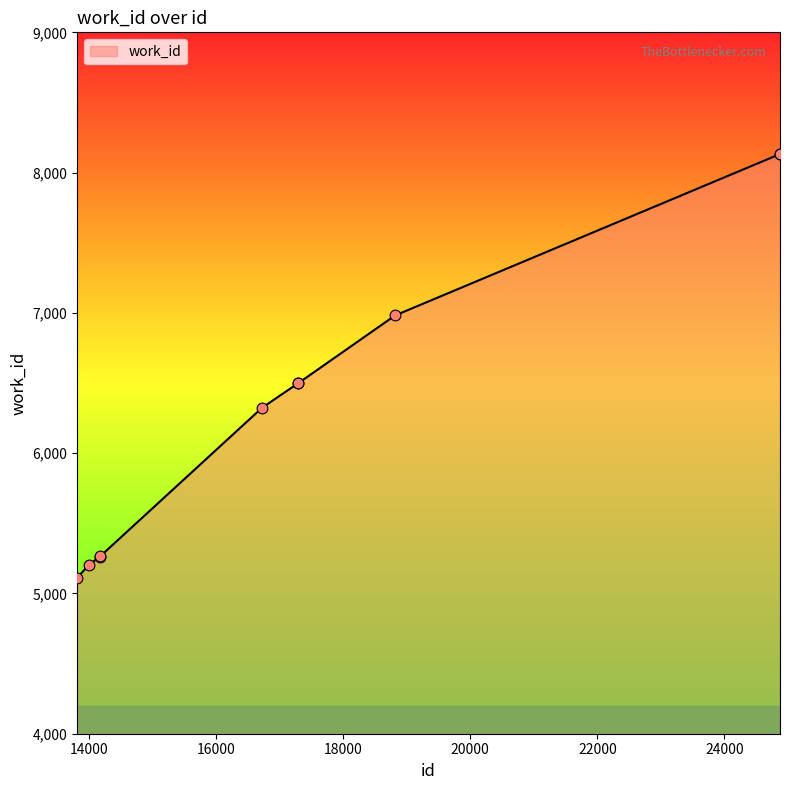

What is the greatest value displayed?

8132